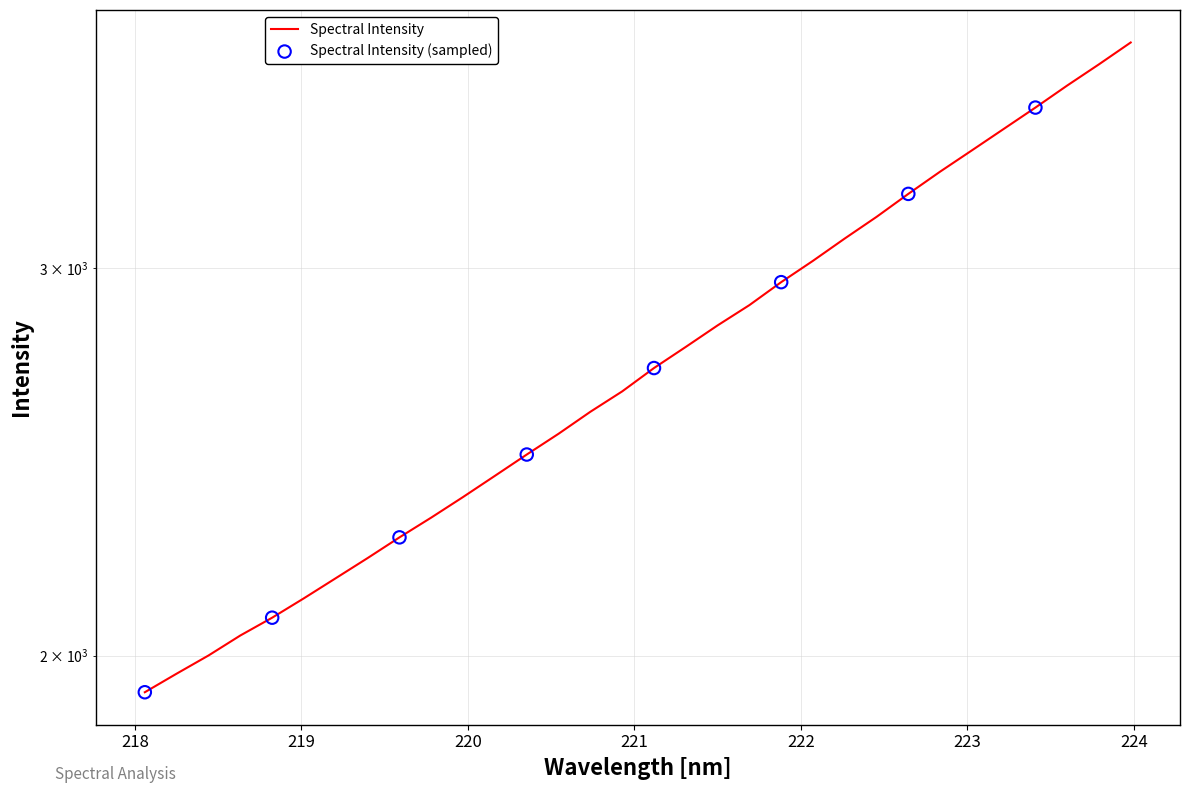

What is the change in value from 220.5444 to 222.4538?

+642.4